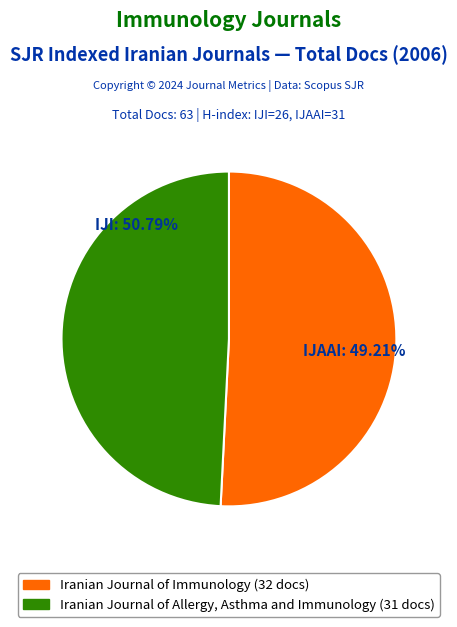

What is the smallest slice in the pie chart?

Iranian Journal of Allergy, Asthma and Immunology